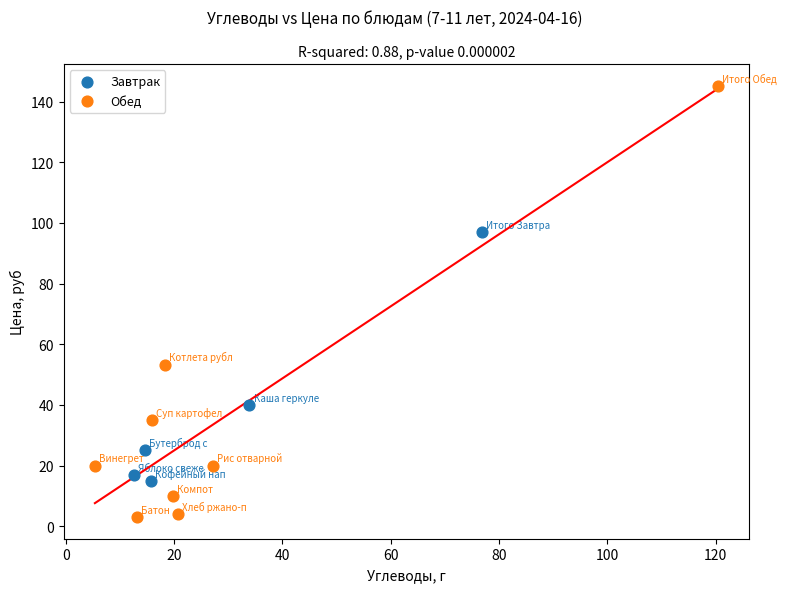

Which series contains the lowest Y value?

Обед